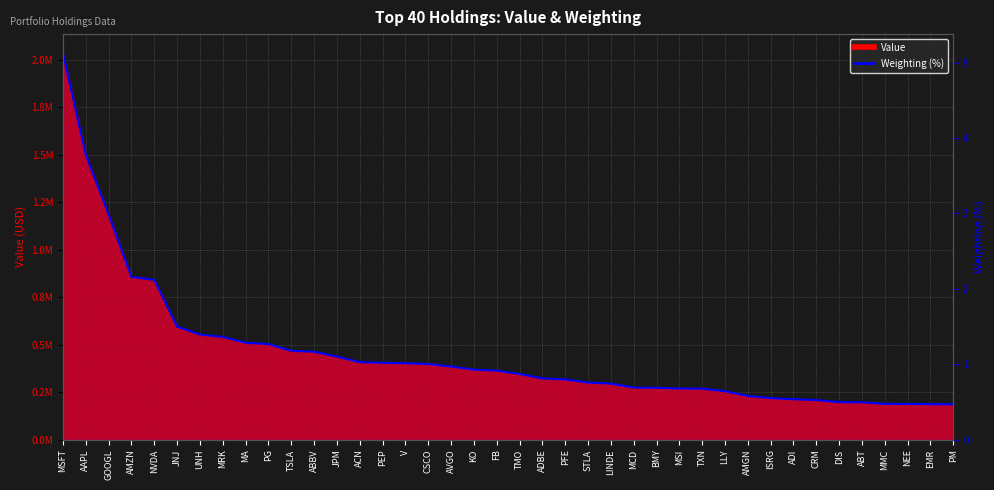

Rank the categories by value from highest to lowest.

MSFT, AAPL, GOOGL, AMZN, NVDA, JNJ, UNH, MRK, MA, PG, TSLA, ABBV, JPM, ACN, PEP, V, CSCO, AVGO, KO, FB, TMO, ADBE, PFE, STLA, LINDE, MCD, BMY, MSI, TXN, LLY, AMGN, ISRG, ADI, CRM, DIS, ABT, MMC, NEE, EMR, PM